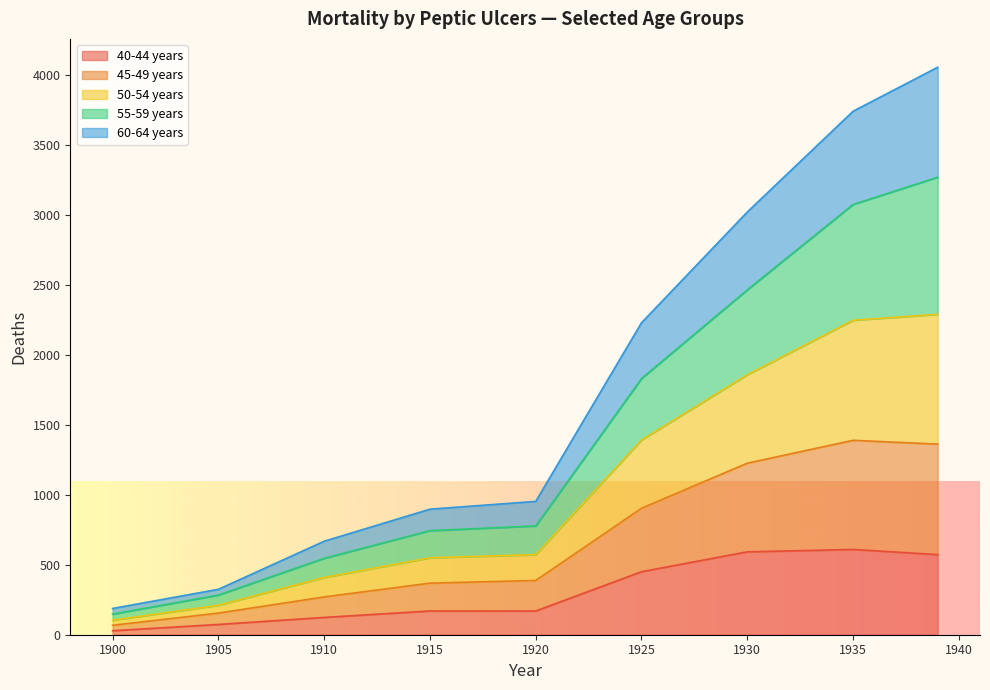

What is the difference between the 40-44 years values at 1915 and 1925?

280.6